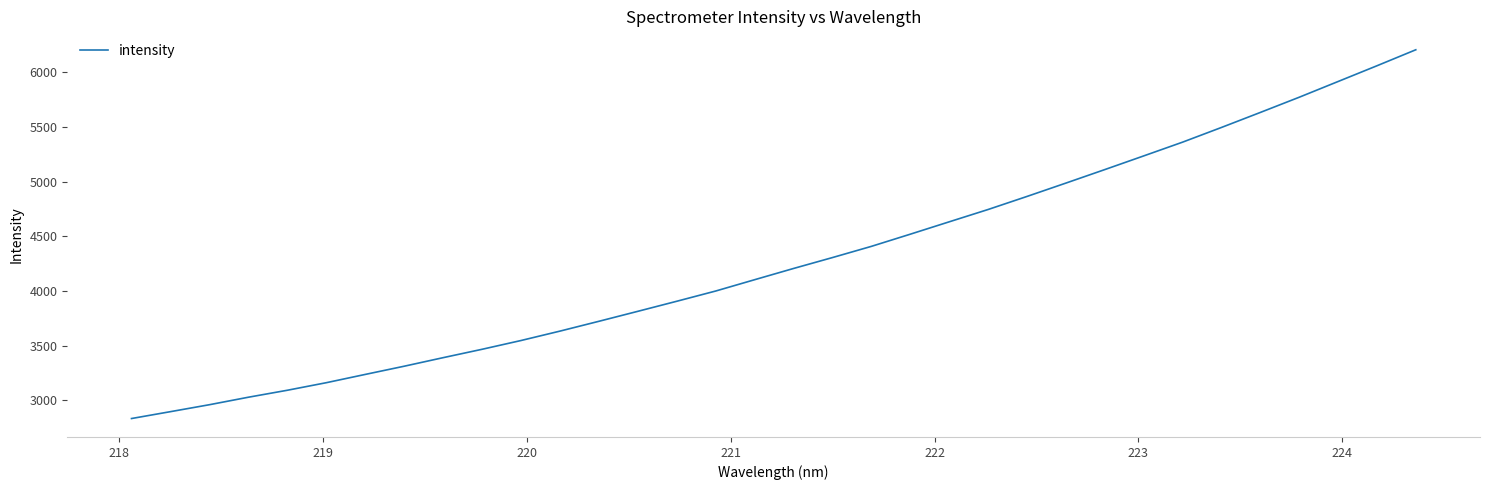

What is the minimum value shown in the chart?

2833.1